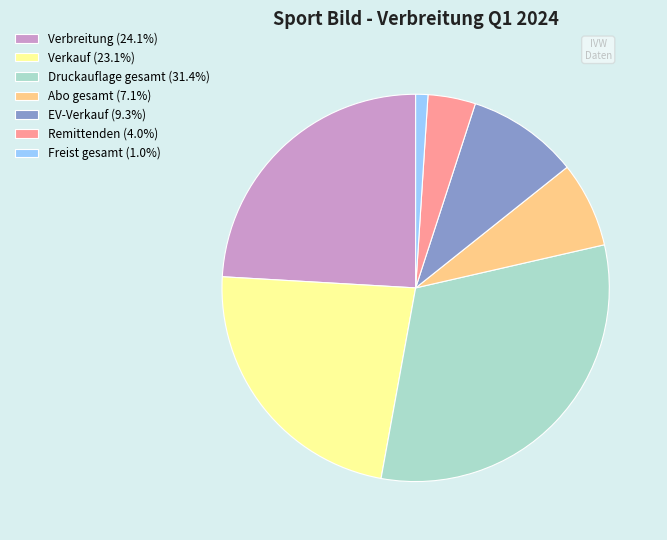

The Verkauf slice represents 35% of the pie. True or false?

False